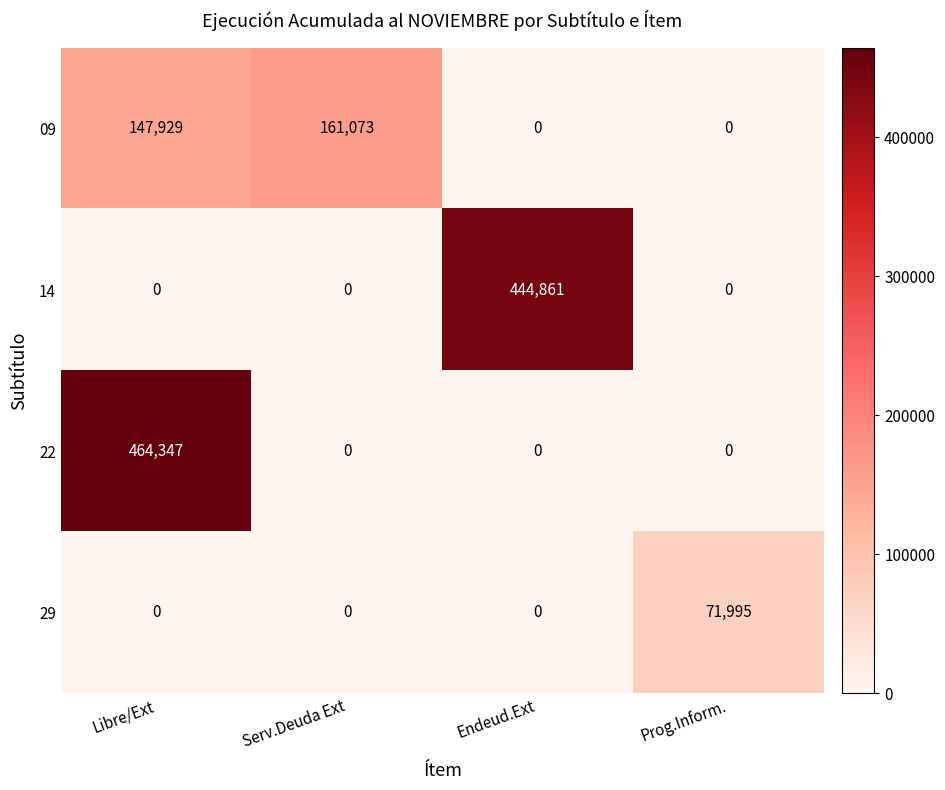

Which series has the widest spread of values?

22